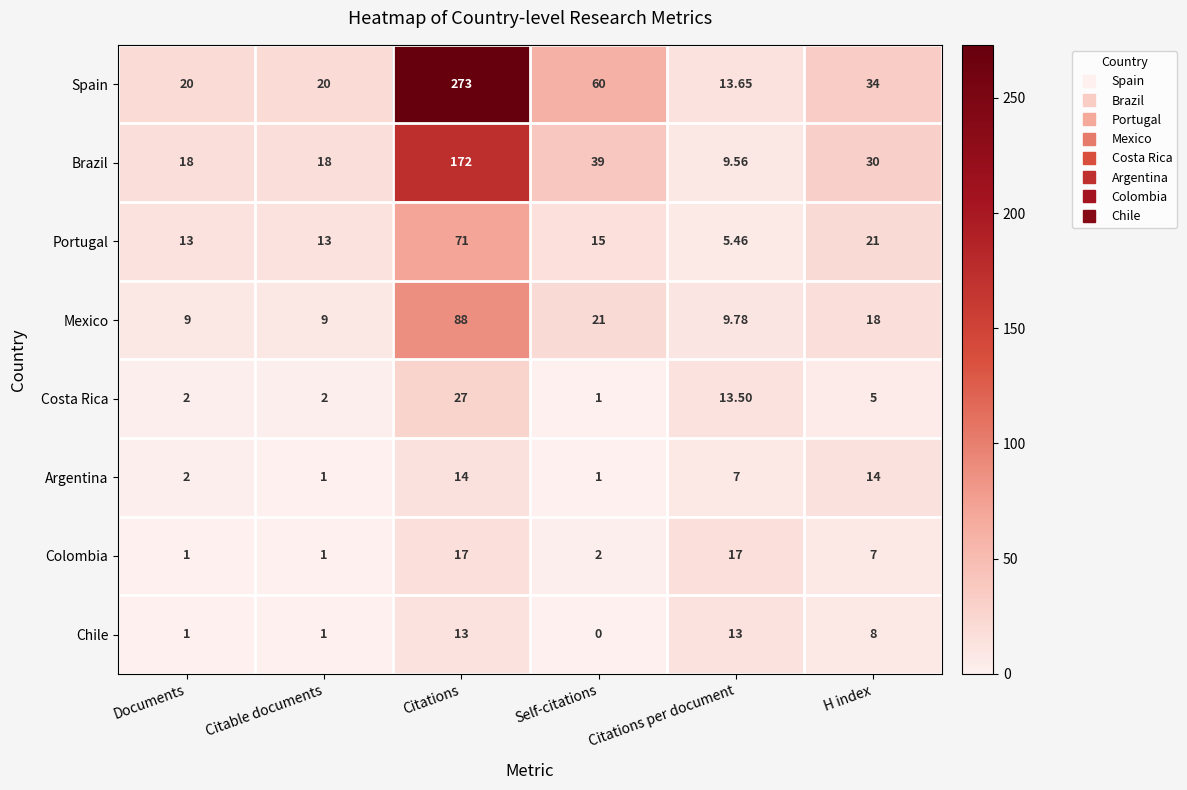

Count the number of data series in this chart.

8